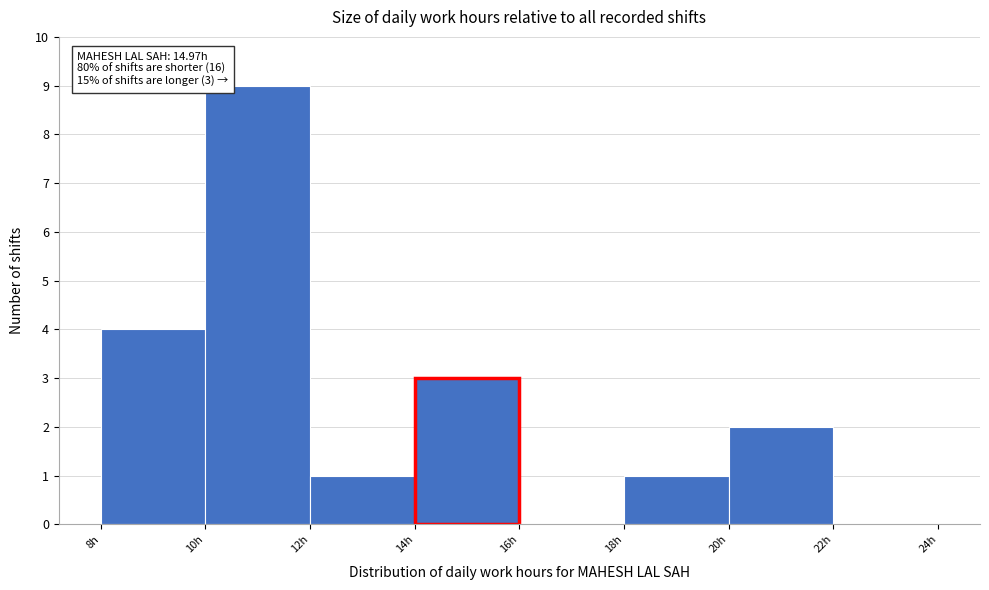

Which range on the x-axis has the tallest bar?

10 to 12